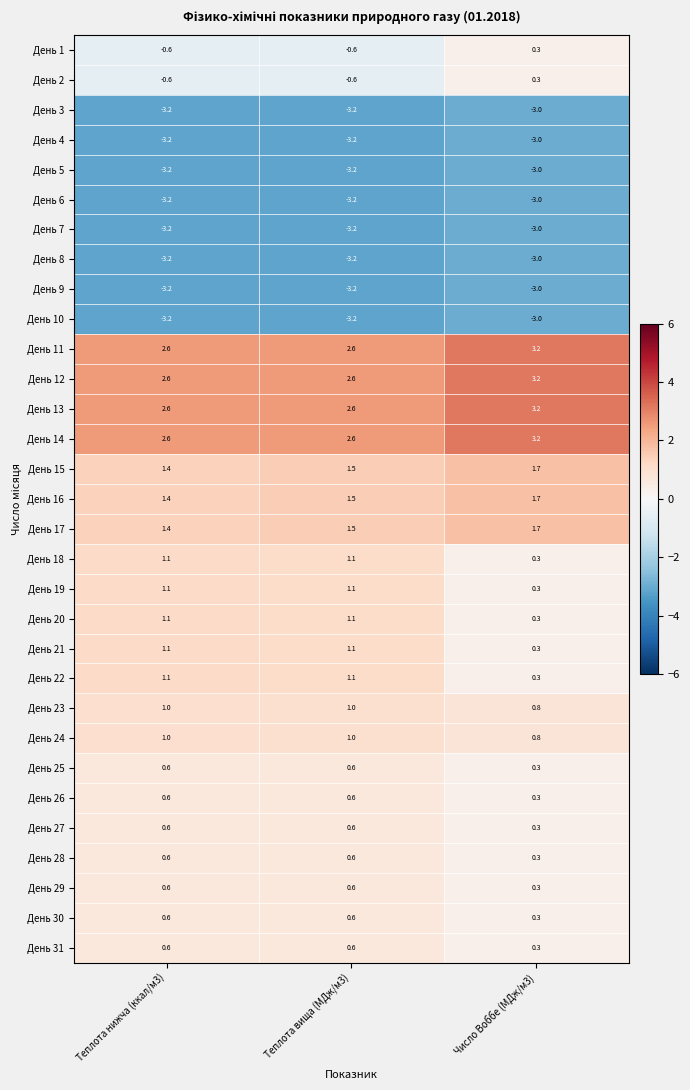

The value of День 1 at Теплота нижча (ккал/м3) is -0.6. True or false?

True